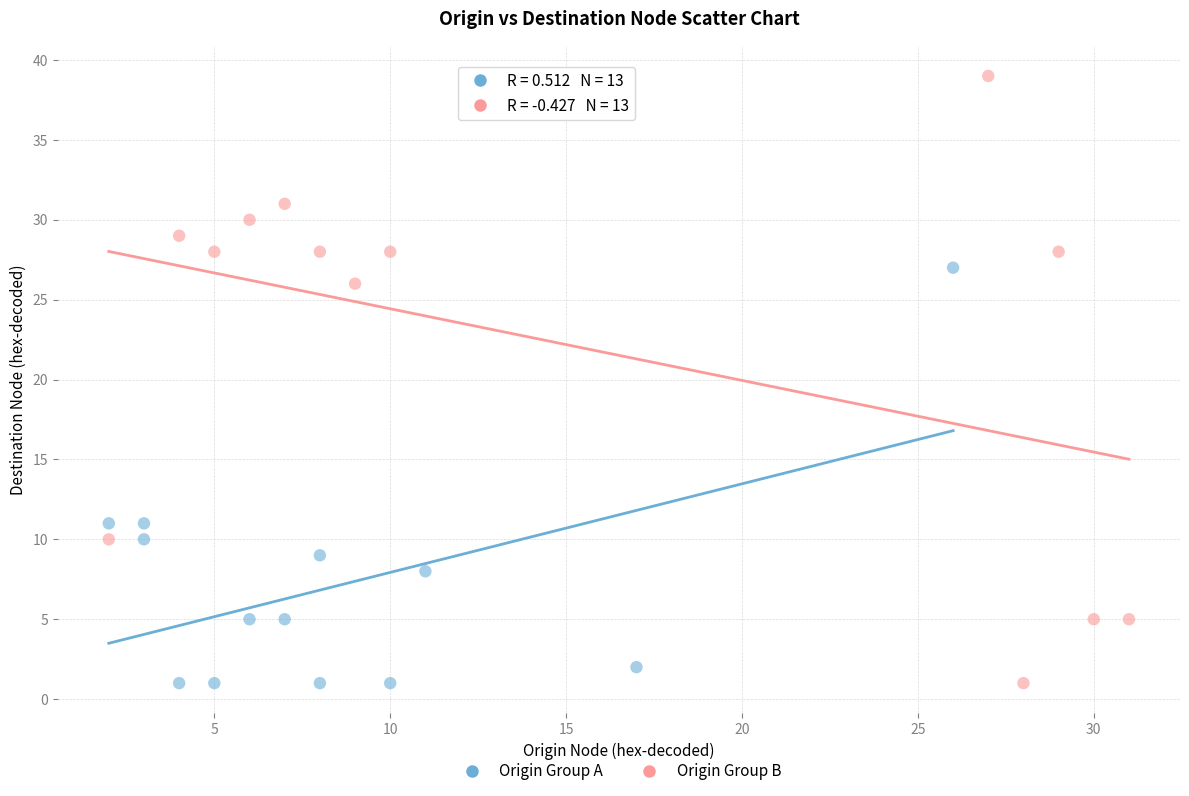

Which series reaches the maximum Y coordinate?

Origin Group B